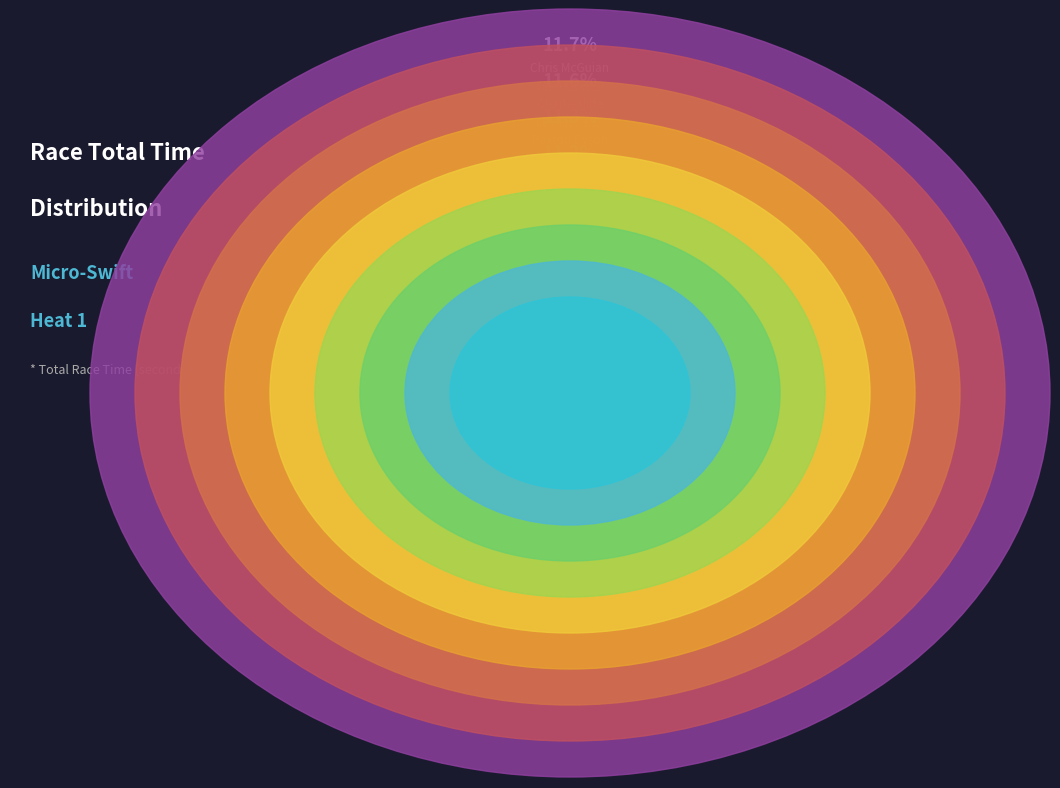

Is the sum of Bobby Klein and Chris McGuian greater than half?

No